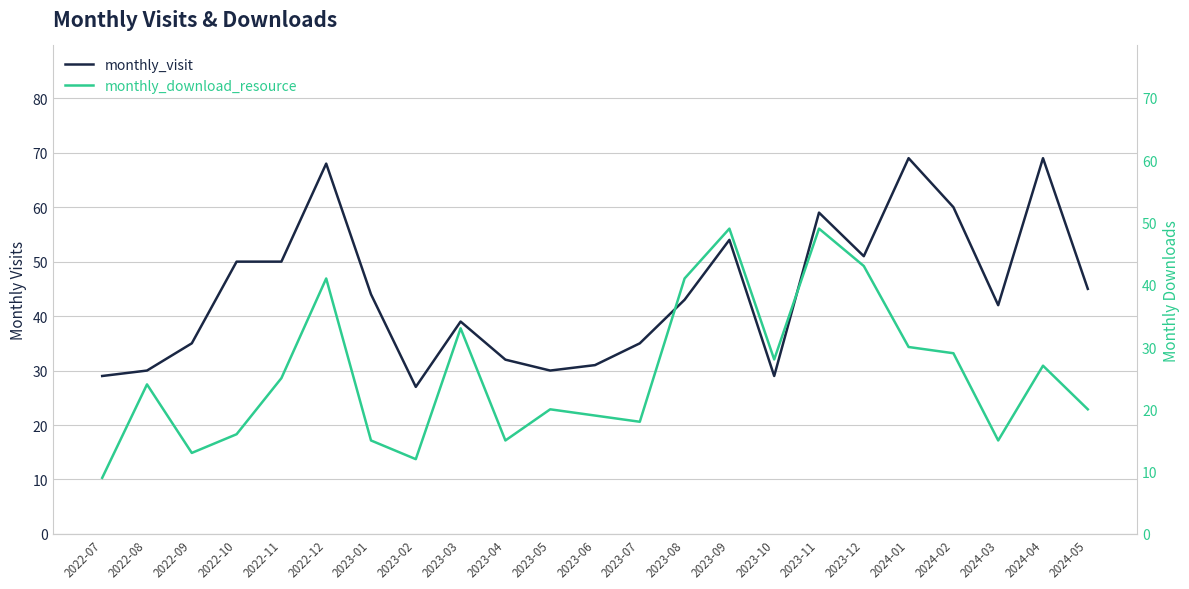

Where is the first local maximum for monthly_visit?

2022-12